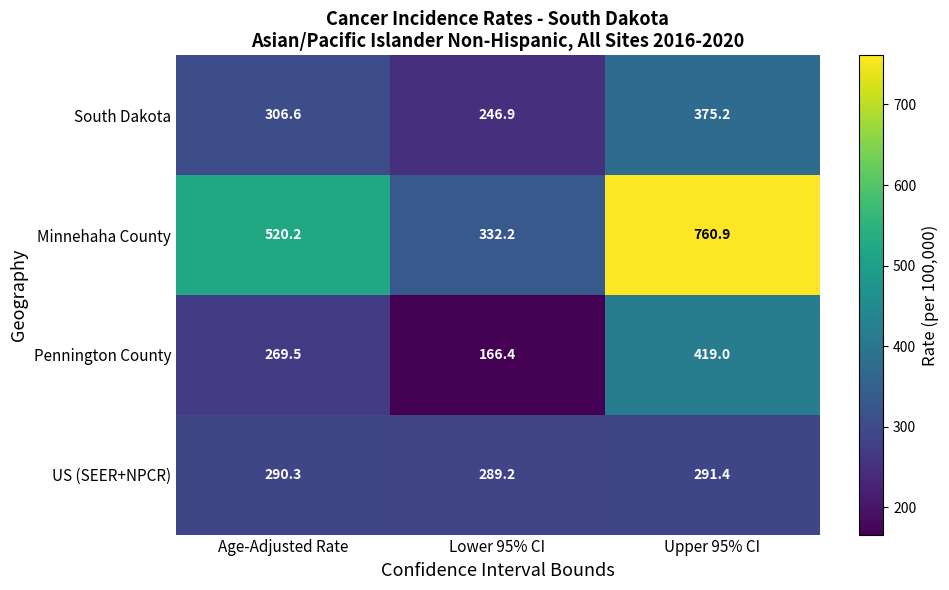

Is it true that Pennington County equals 269.5 at Age-Adjusted Rate?

True